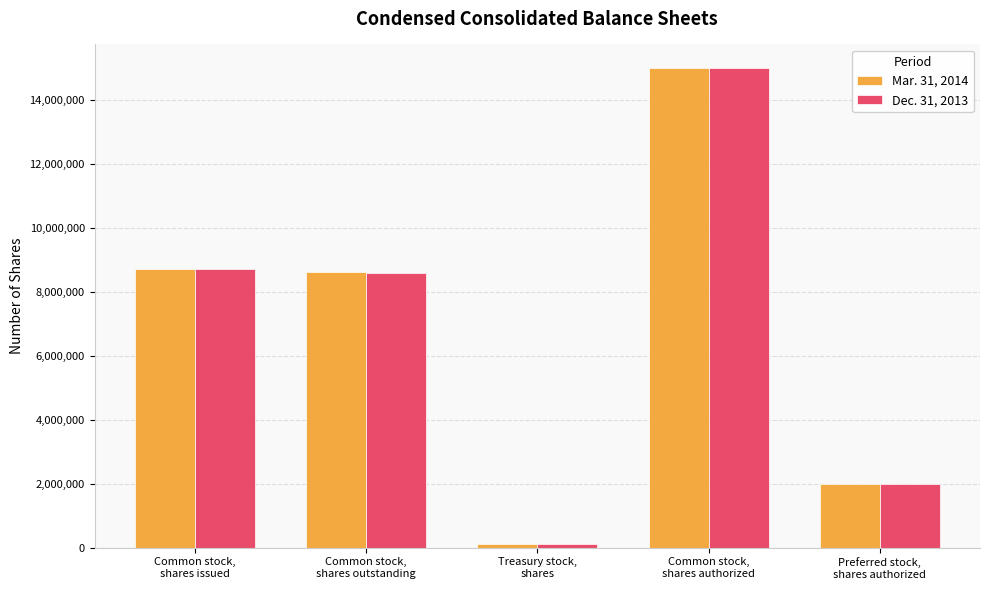

How many distinct data groups are displayed?

2